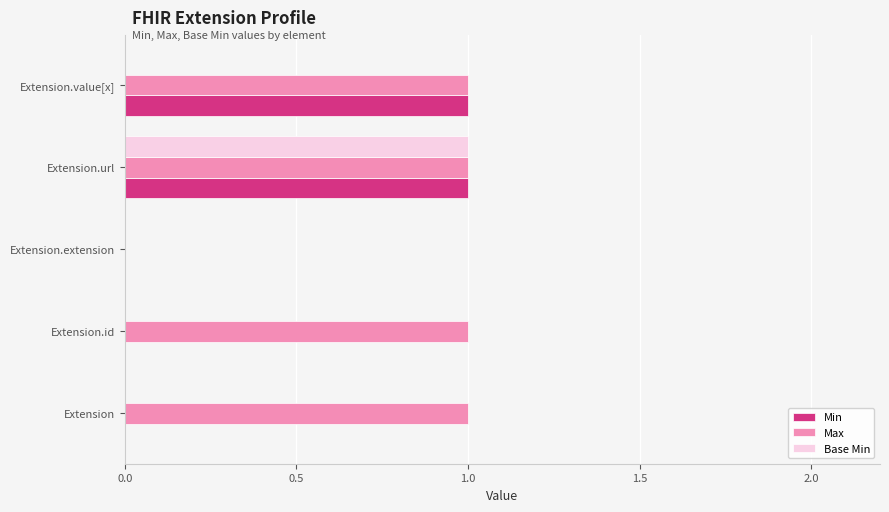

At which category is the sum across all series the highest?

Extension.url